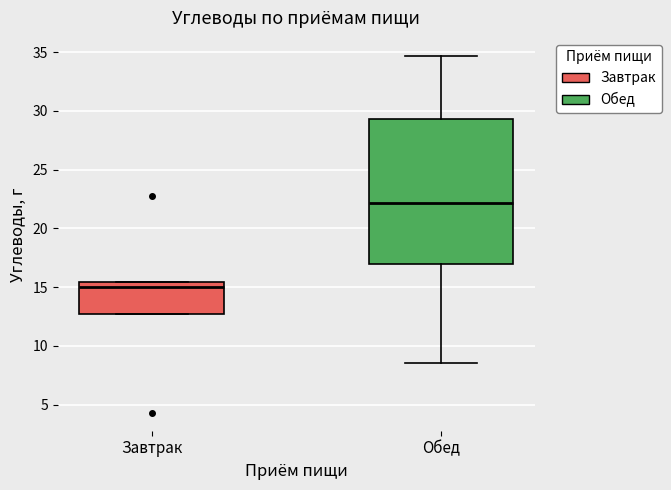

Where is the lower edge of the box for Завтрак on the y-axis? The values are not printed on the chart, so give them approximately, as read against the axis.

12.5